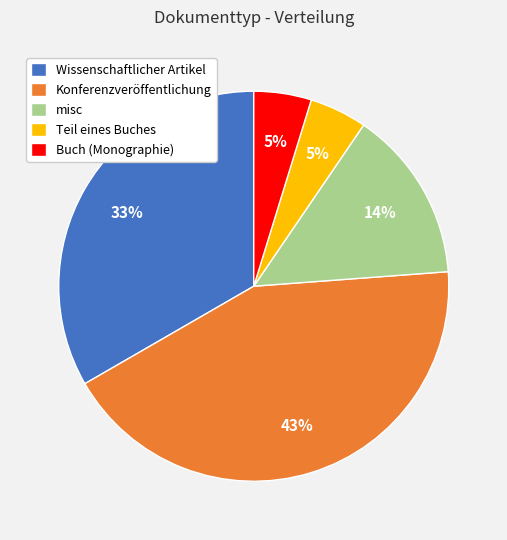

What is the largest slice in the pie chart?

Konferenzveröffentlichung